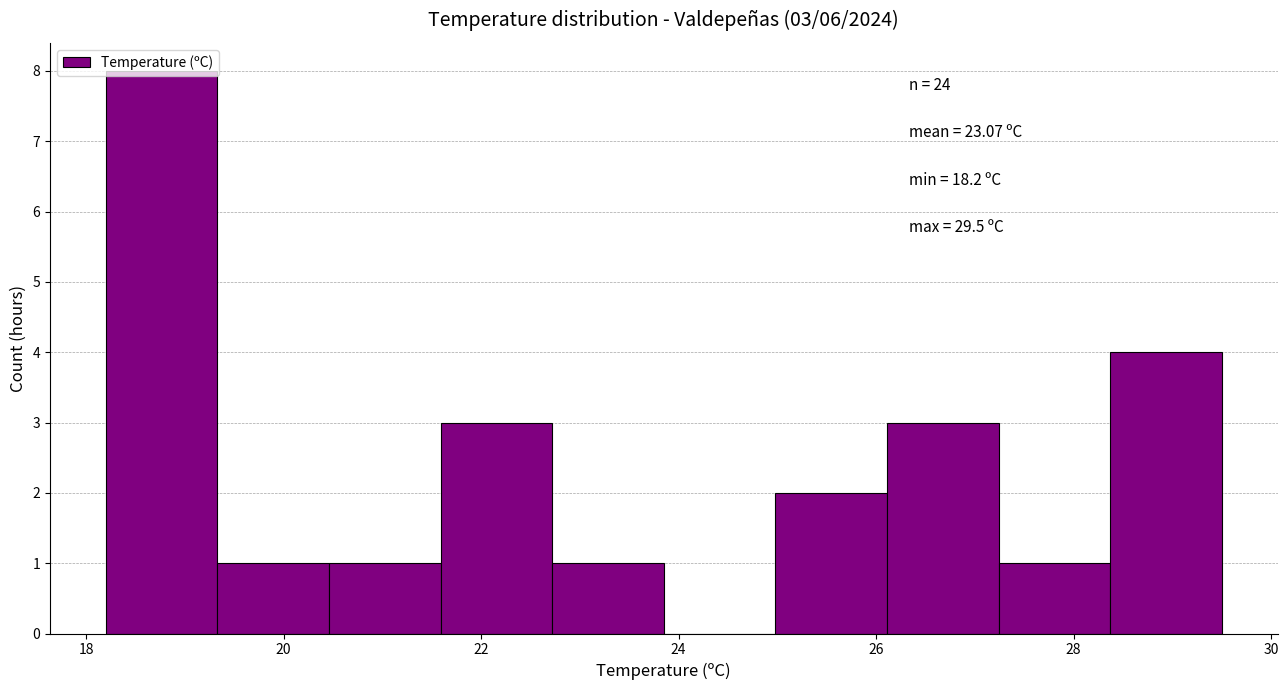

Which range on the x-axis has the tallest bar?

18.2 to 19.4